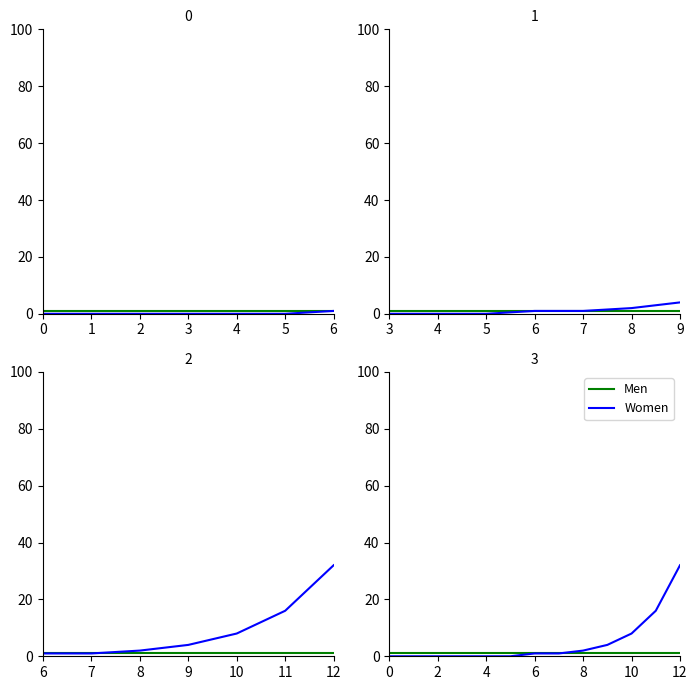

List the labels in order of Men value, largest first.

0, 1, 2, 3, 4, 5, 6, 7, 8, 9, 10, 11, 12